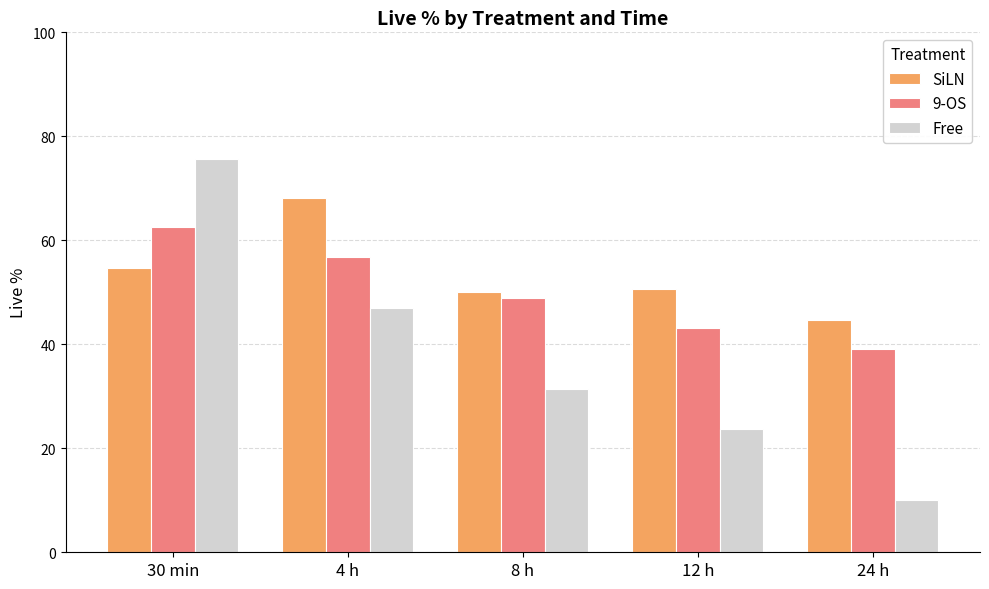

What is the approximate value of 9-OS at 24 h?

39.1